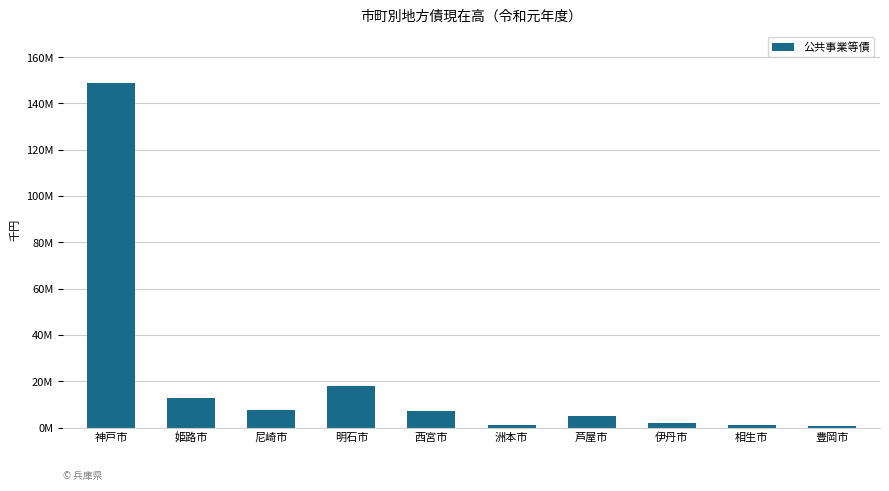

Which label corresponds to the smallest value in the chart?

豊岡市